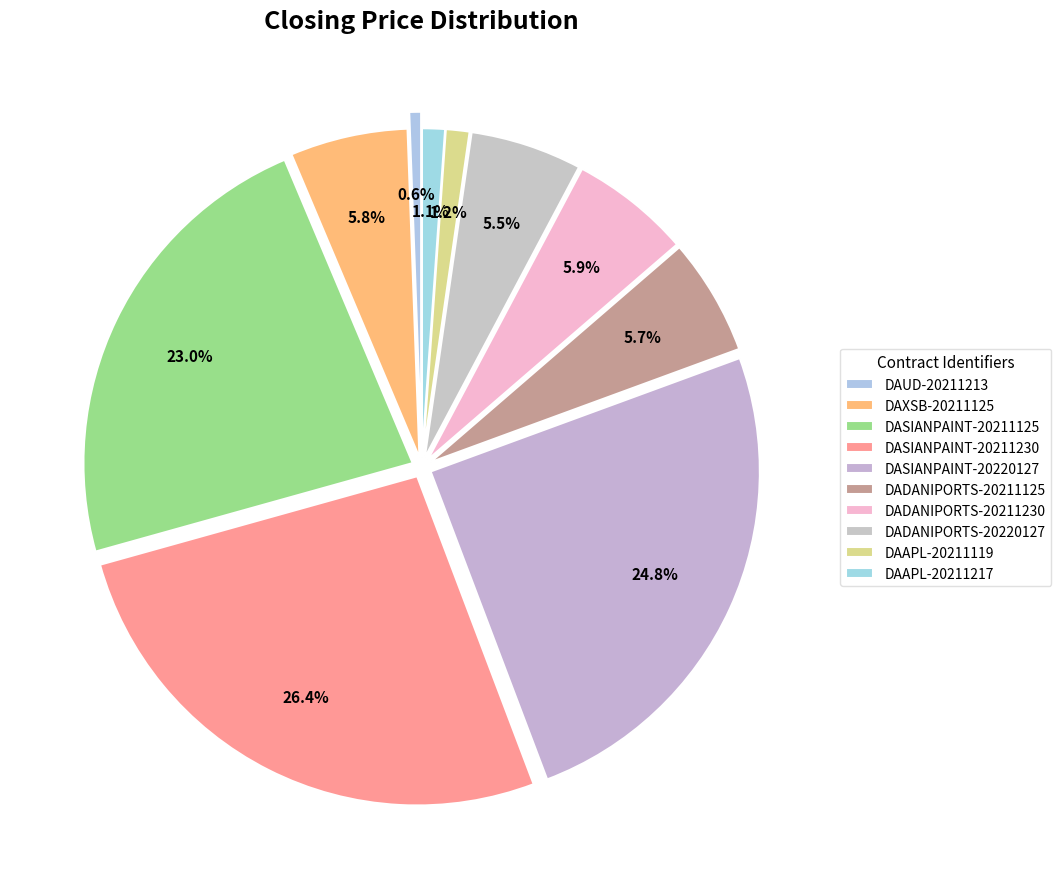

How many slices are in this pie chart?

10